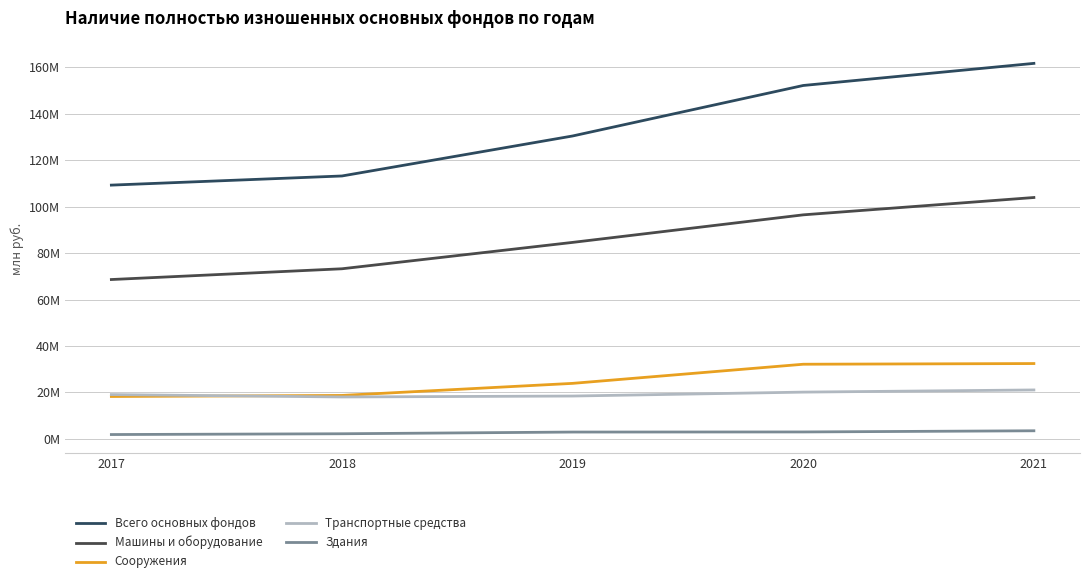

Does the chart have visible grid lines?

Yes